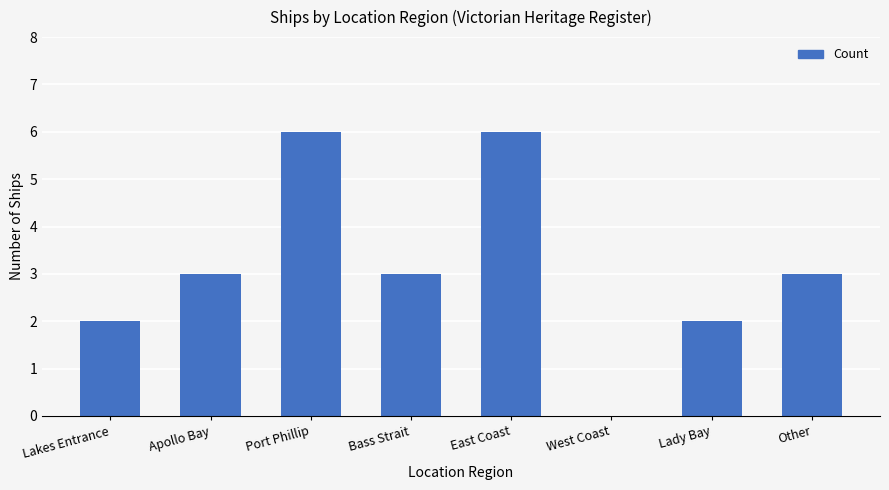

Reading right to left, list all the values displayed in this chart.

Other=3	Lady Bay=2	West Coast=0	East Coast=6	Bass Strait=3	Port Phillip=6	Apollo Bay=3	Lakes Entrance=2